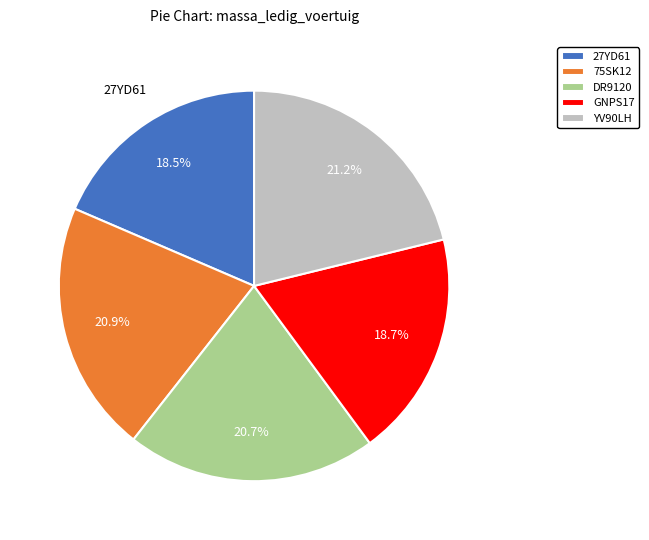

Is 75SK12 the majority of the pie?

No